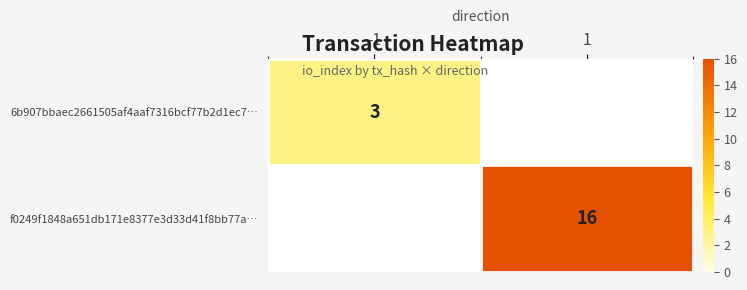

True or false: f0249f1848a651db171e8377e3d33d41f8bb77a… has a value of 16 at 1.

True